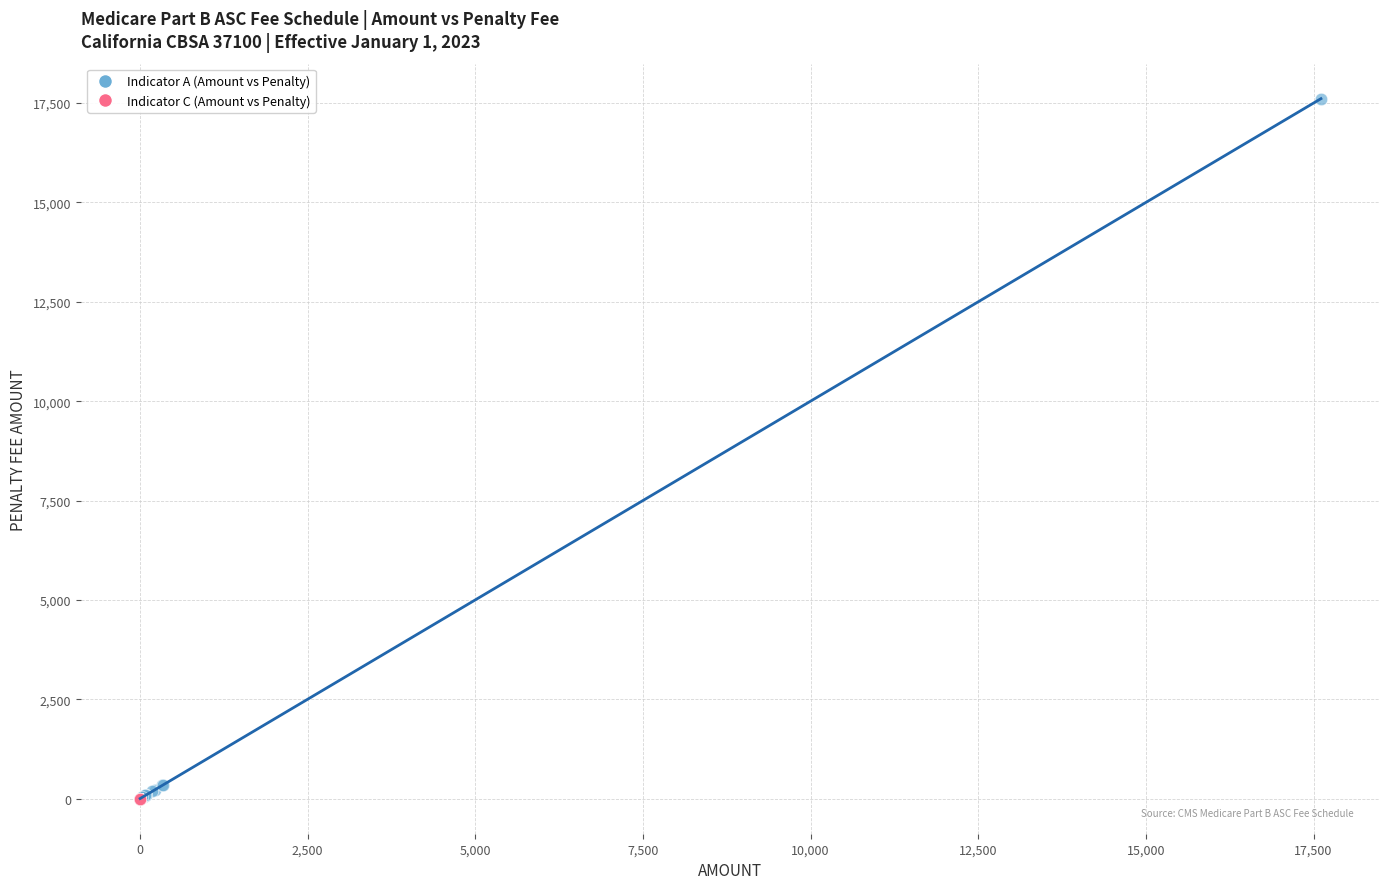

Which series contains the highest Y value?

Indicator A (Amount vs Penalty)